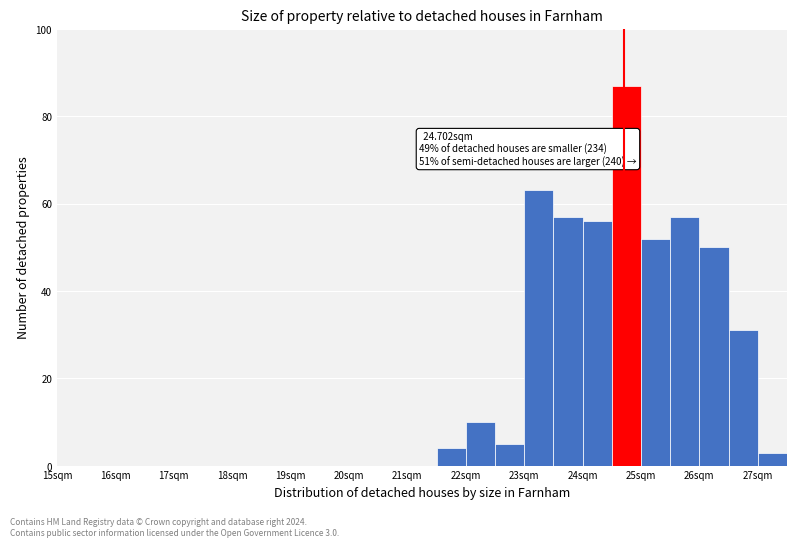

Over which range of the x-axis is the bar tallest?

24.5 to 25.0